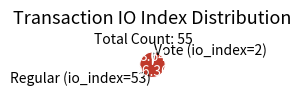

Is Vote (io_index=2) the majority of the pie?

No